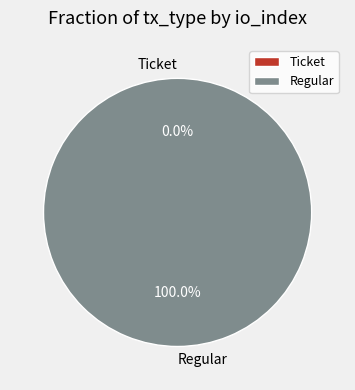

Is there a majority slice in this chart?

Yes